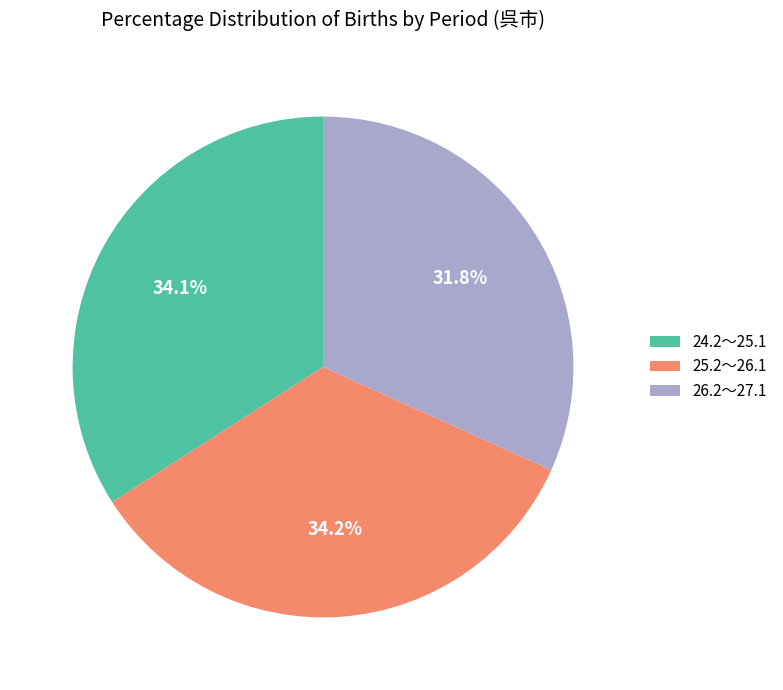

Between 26.2～27.1 and 25.2～26.1, which is larger?

25.2～26.1